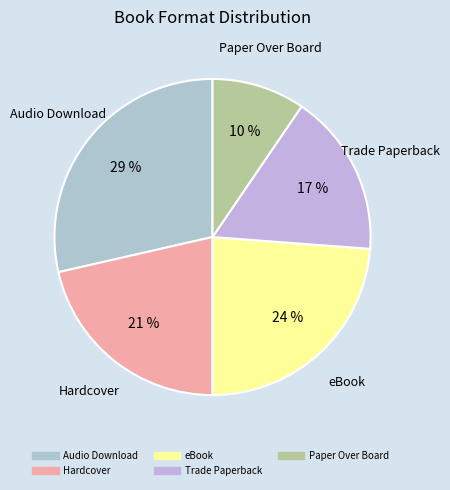

To the nearest percent, what is the difference between the largest and smallest slice percentages?

19%